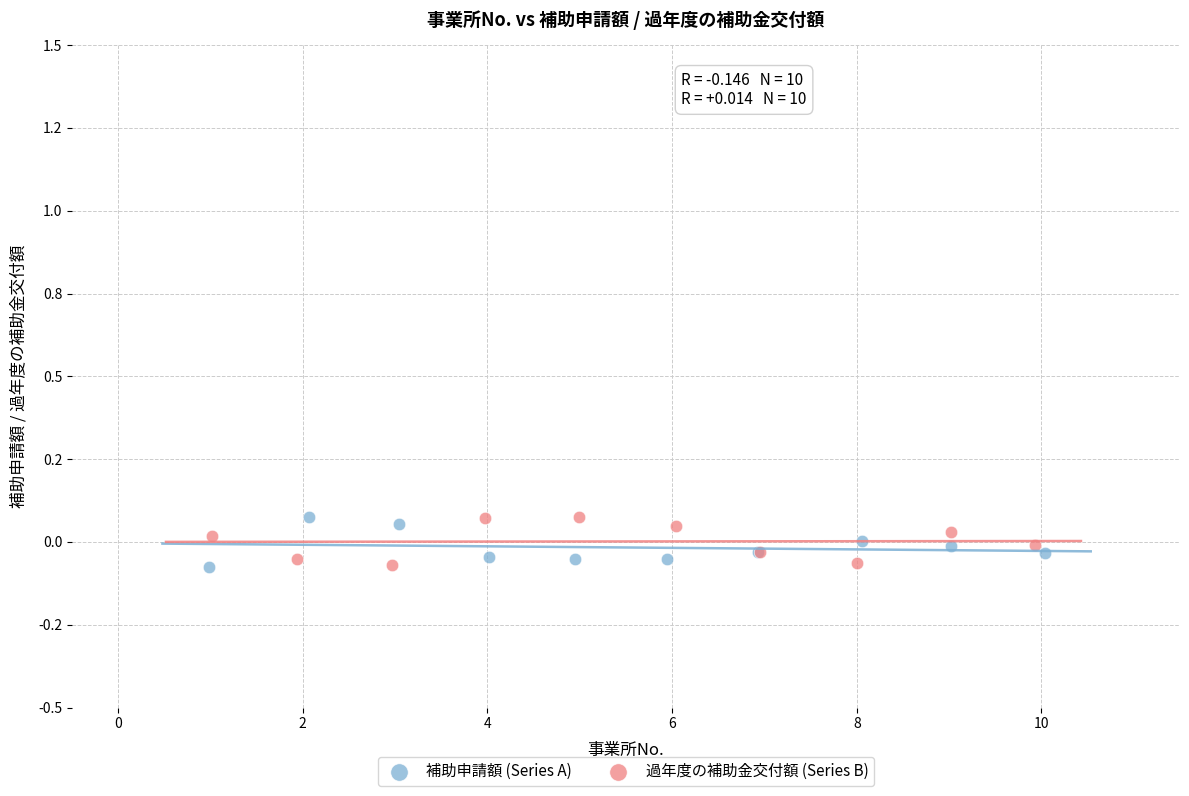

What are all the series names shown in the legend?

補助申請額 (Series A), 過年度の補助金交付額 (Series B)